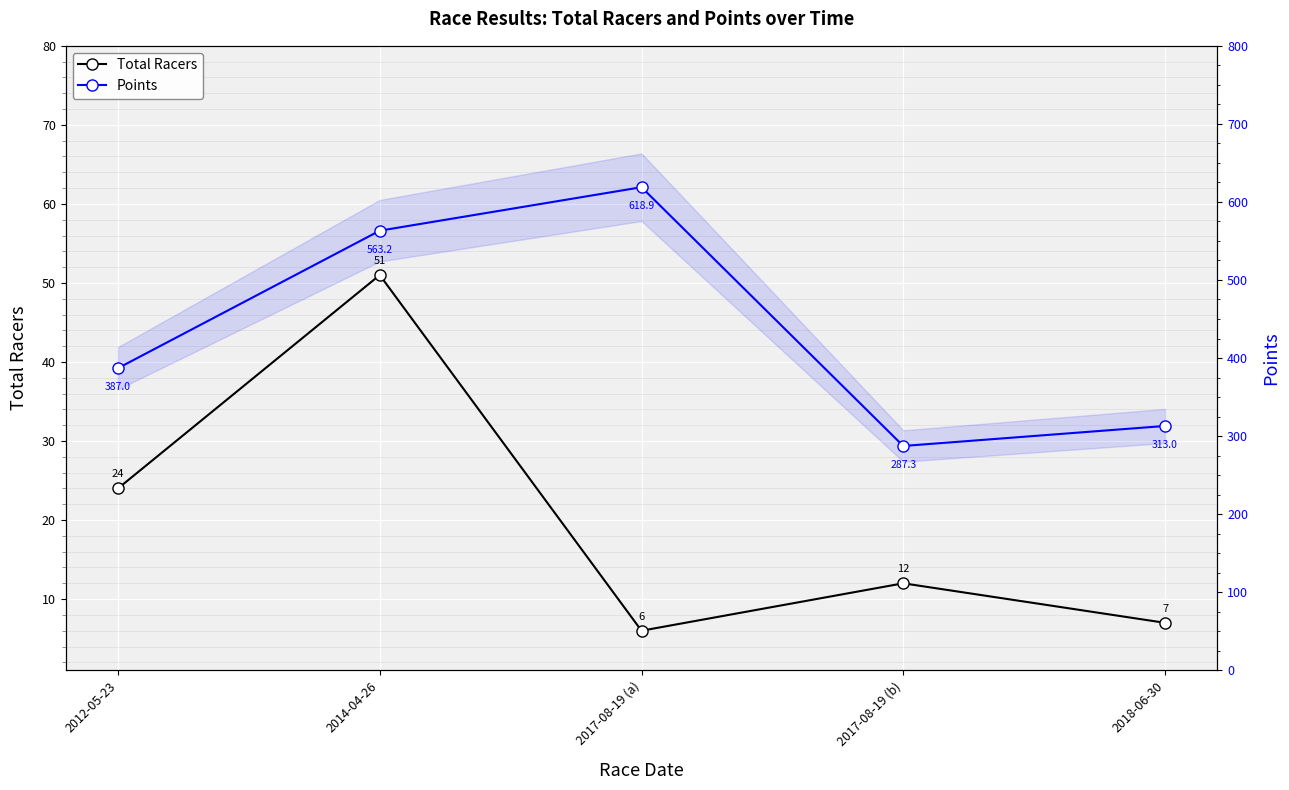

What is the smallest value displayed?

6.0